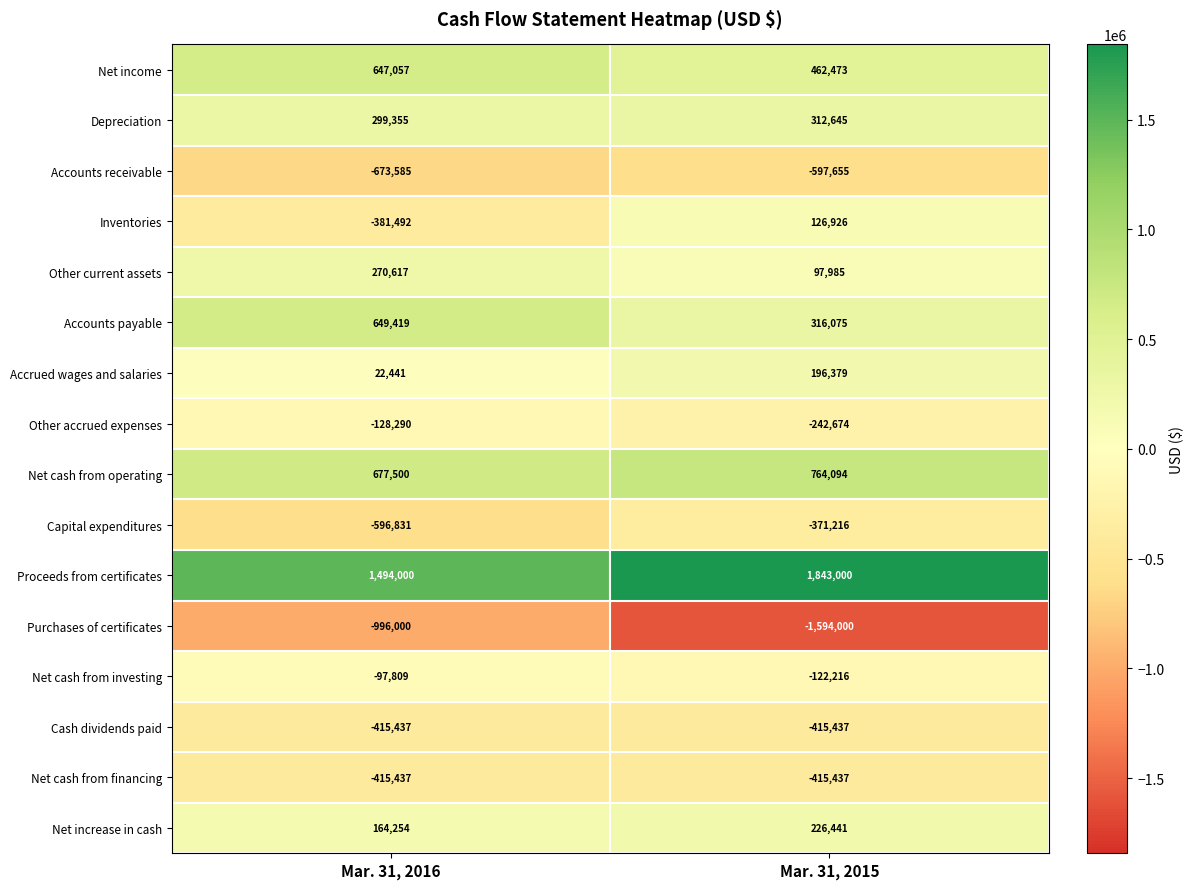

Rank the categories by Accounts payable value from lowest to highest.

Mar. 31, 2015, Mar. 31, 2016